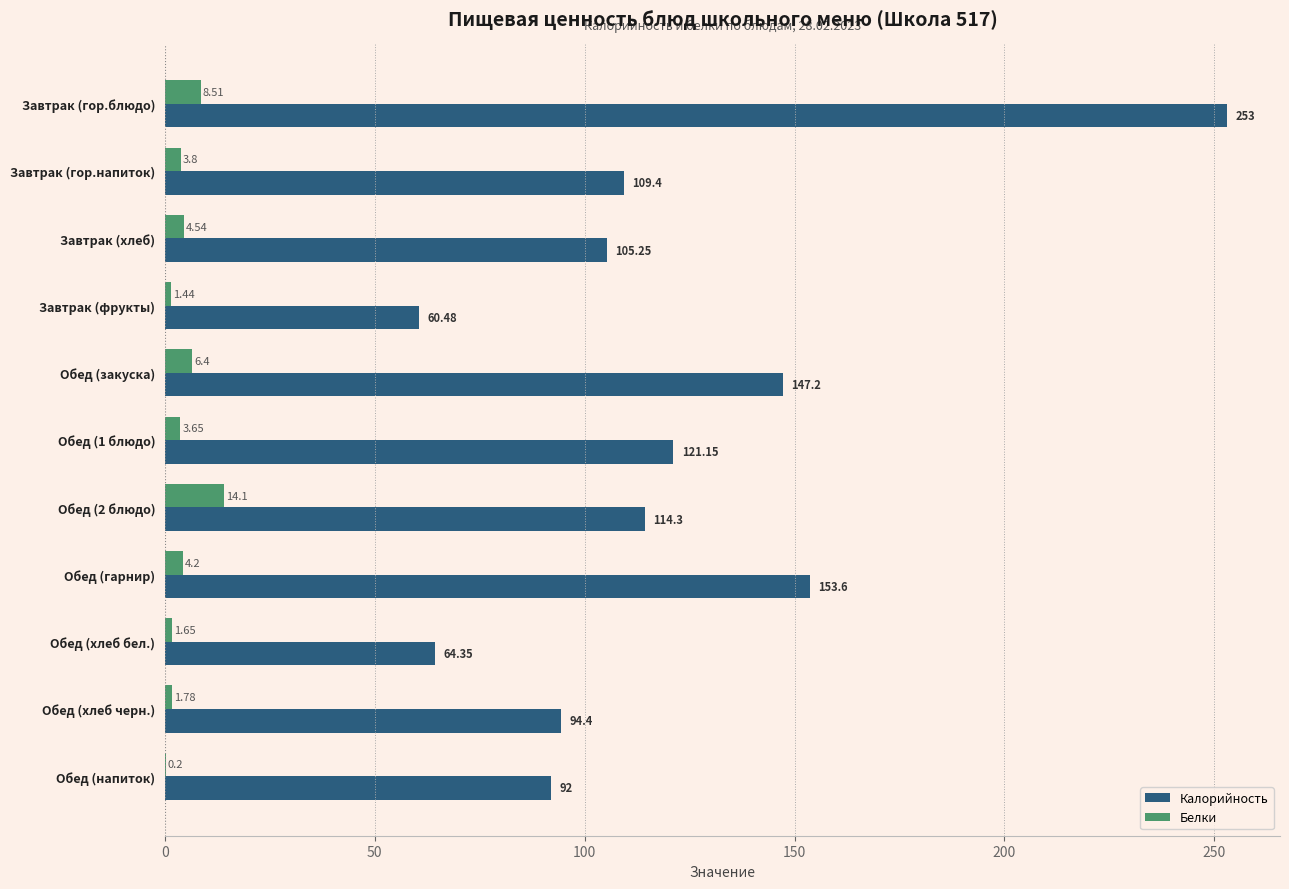

What is the total value across all series at Завтрак (гор.напиток)?

113.2